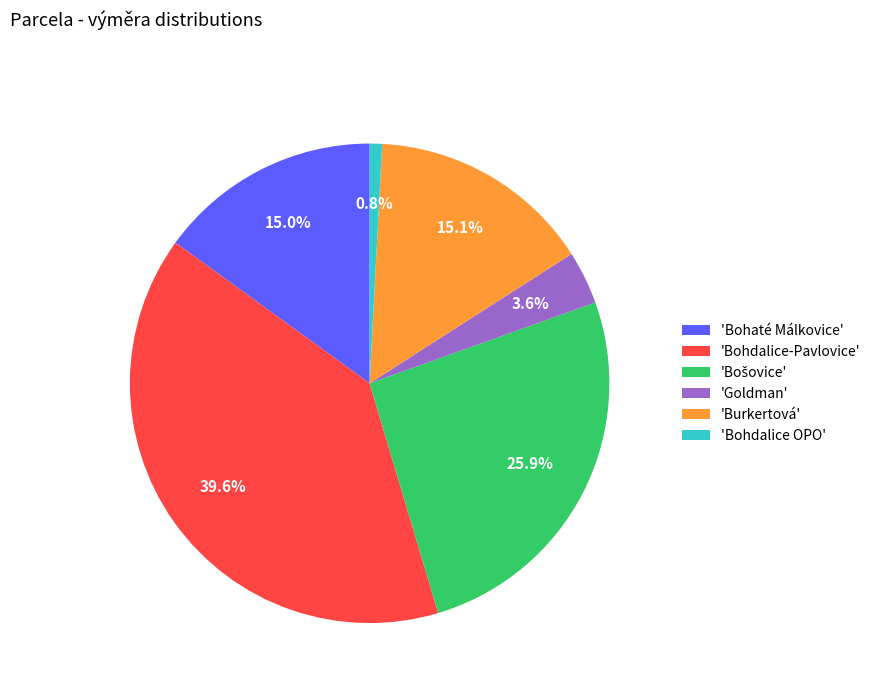

Which slice is the smallest?

'Bohdalice OPO'